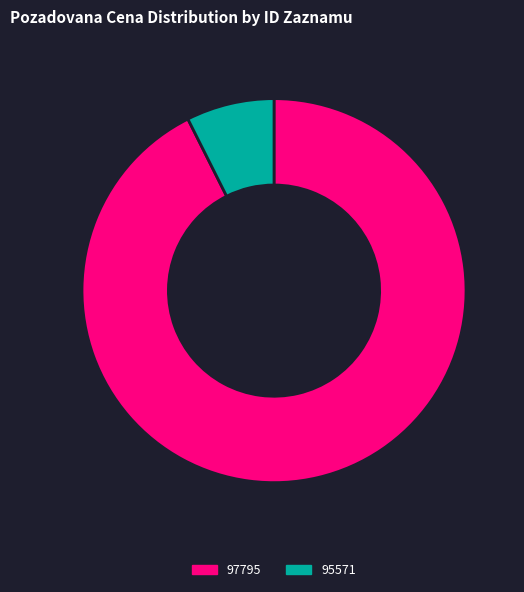

The 95571 slice represents 7% of the pie. True or false?

True